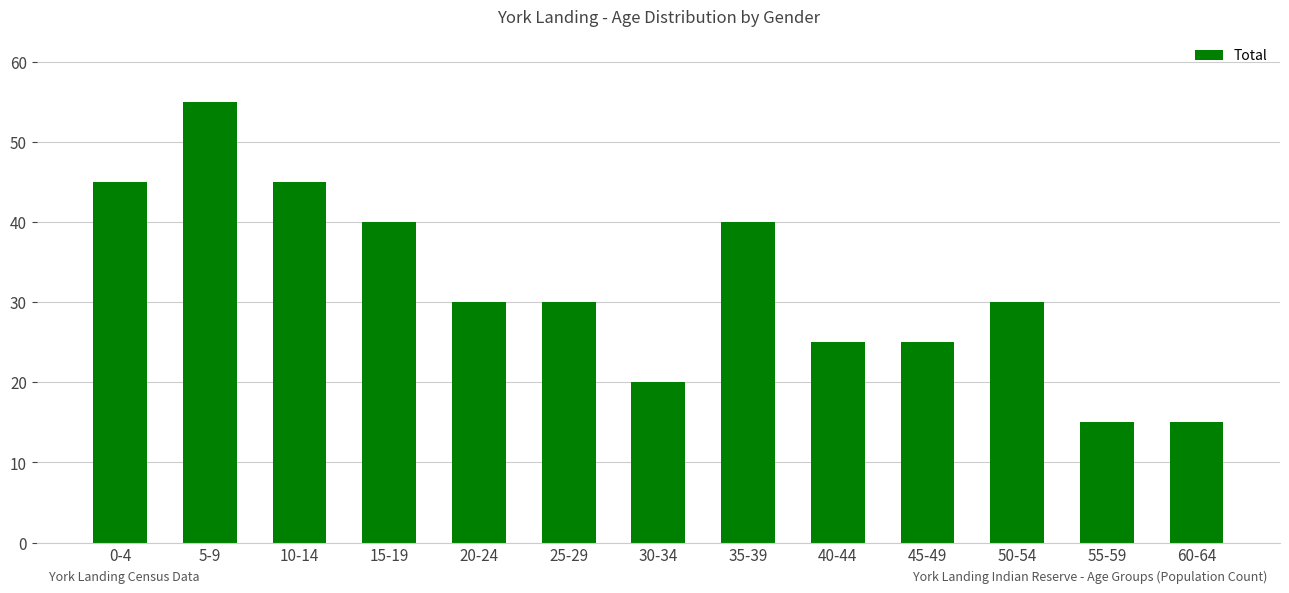

What is the change in value from 5-9 to 40-44?

-30